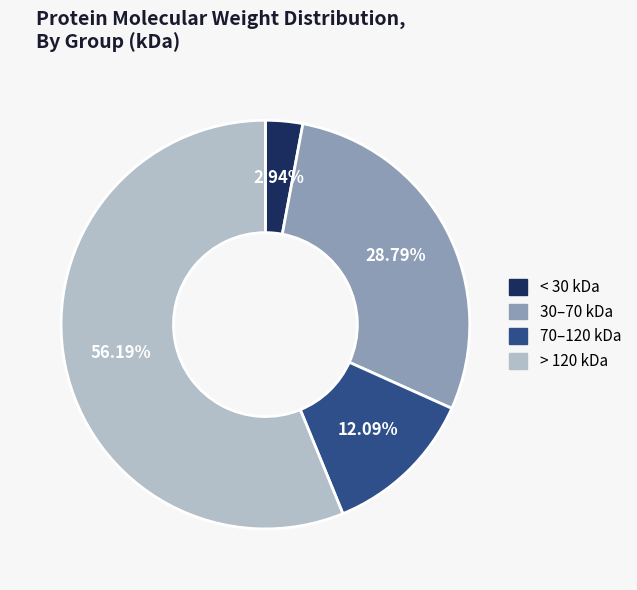

Combined, do 30–70 kDa and > 120 kDa account for over 50%?

Yes